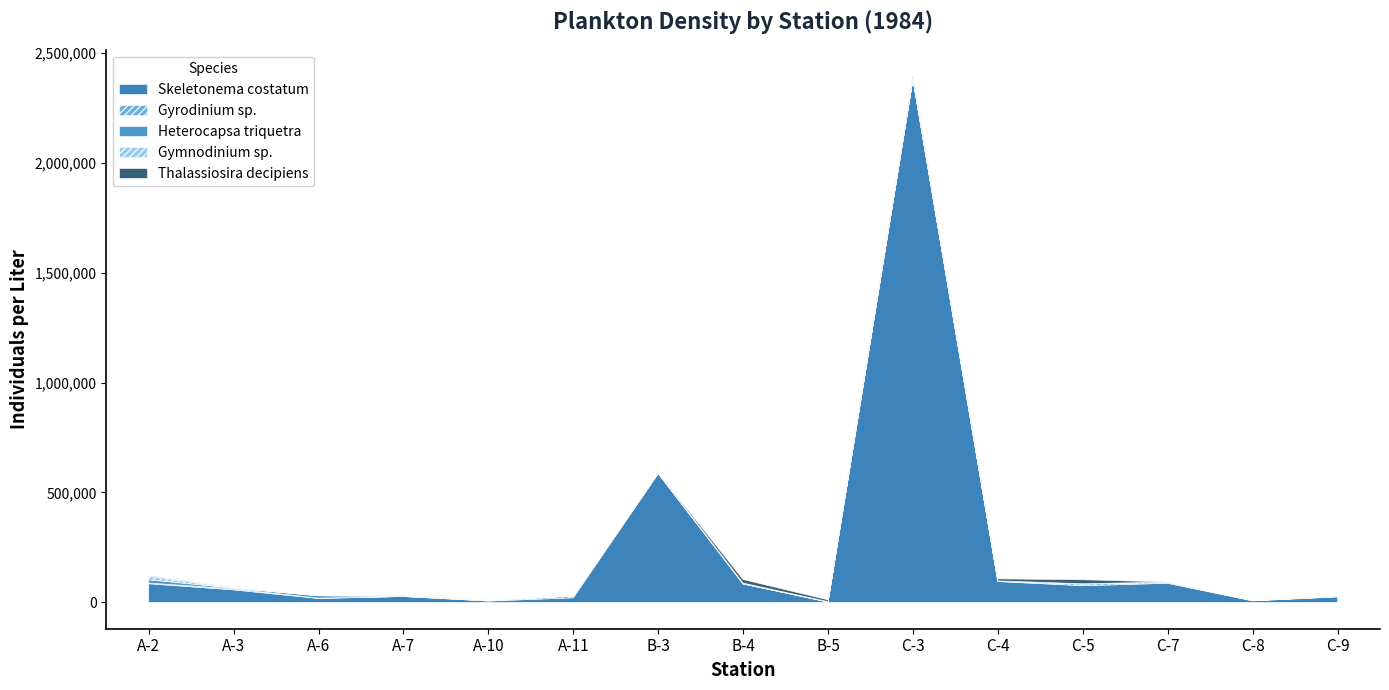

In Gyrodinium sp., how many points are lower than both neighbors (excluding endpoints)?

2